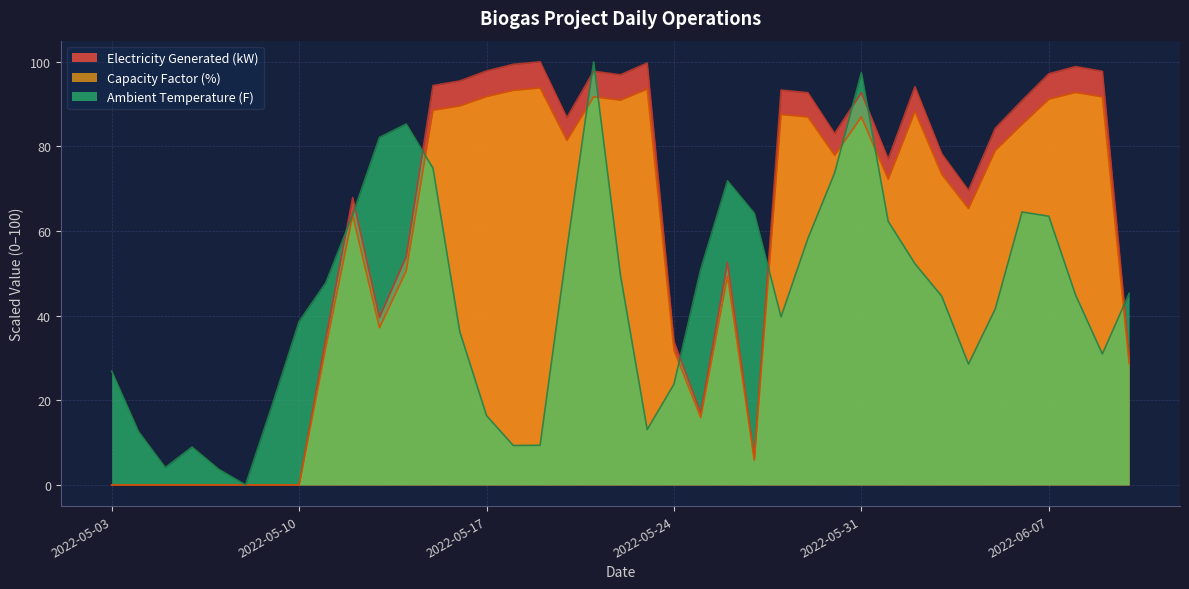

What is the value of the Ambient Temperature (F) point at the 25th from the left?

64.2